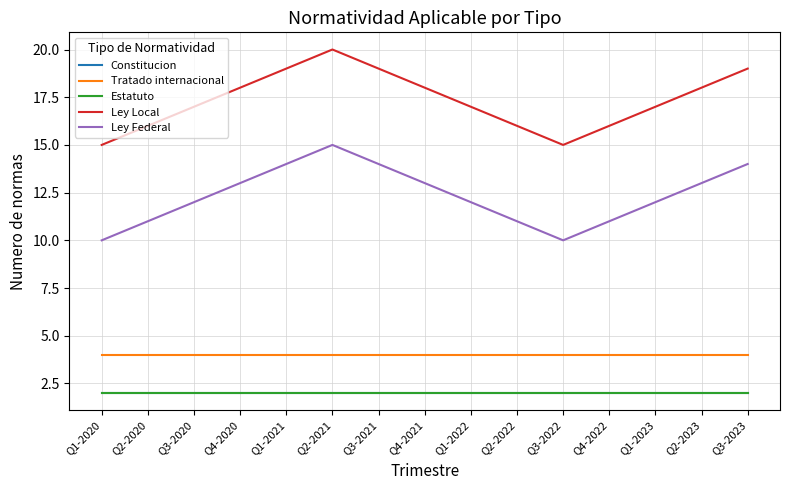

How many lines are shown in the chart?

5